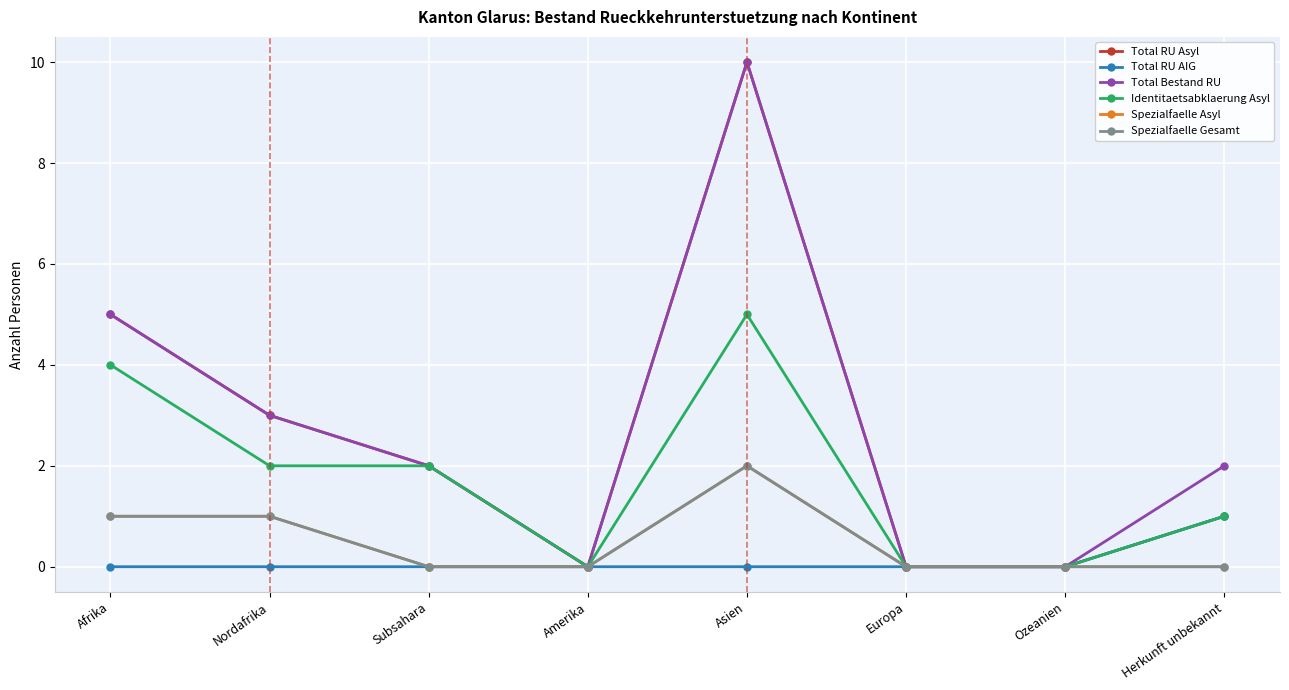

Is this an area chart (filled region under the line)?

No